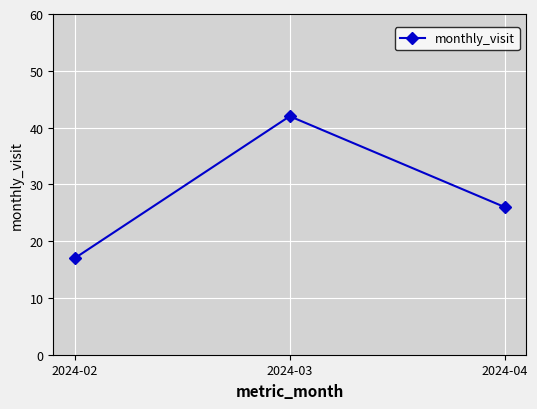

Rank the categories by value from highest to lowest.

2024-03, 2024-04, 2024-02